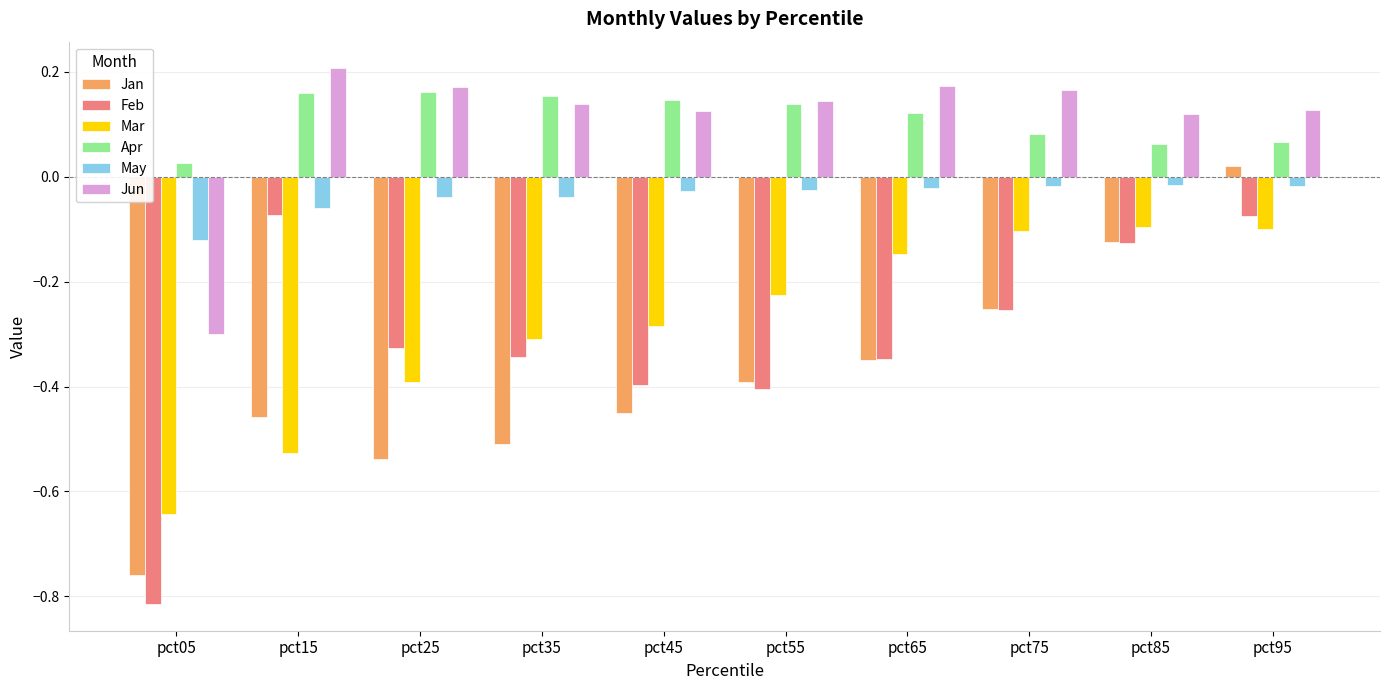

At how many categories does at least one series exceed 0?

10